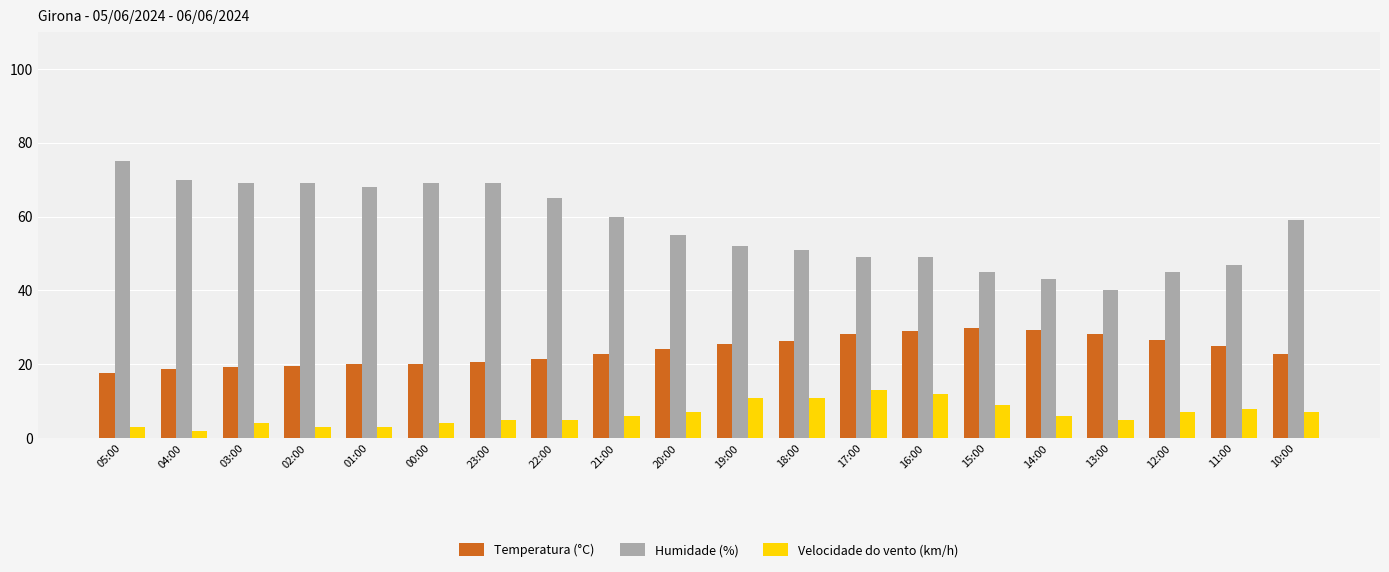

True or false: Temperatura (°C) has a value of 24.9 at 11:00.

True